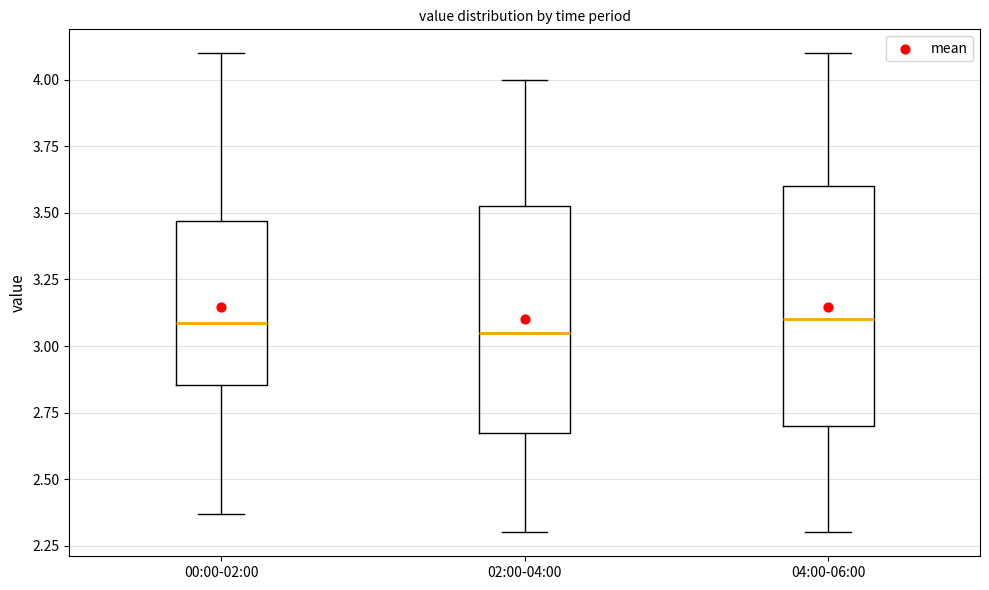

Reading left to right, read every box against the y-axis: the position of its median line, the range the box covers, and the ends of its whiskers. The values are not printed on the chart, so give them approximately, as read against the axis.

00:00-02:00: median 3.10, box 2.85 to 3.45, whiskers 2.35 to 4.10
02:00-04:00: median 3.05, box 2.70 to 3.55, whiskers 2.30 to 4.00
04:00-06:00: median 3.10, box 2.70 to 3.60, whiskers 2.30 to 4.10